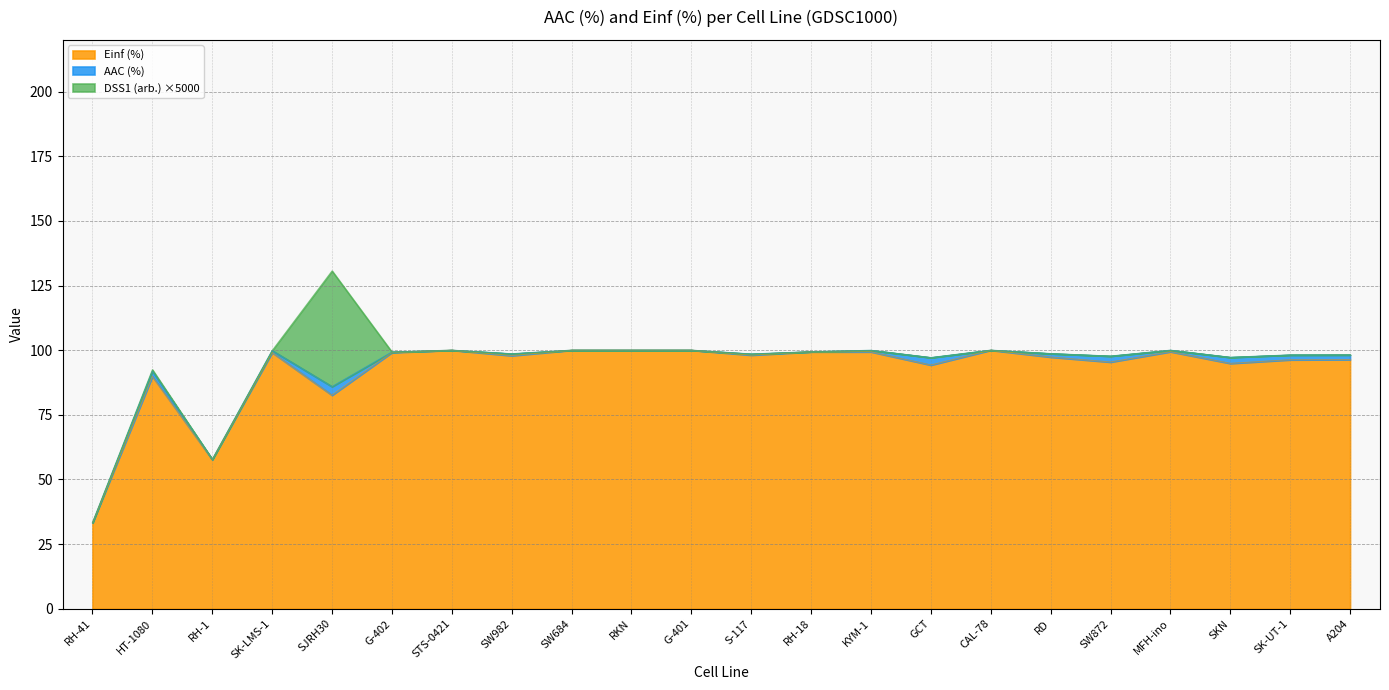

Reading left to right, what are all the values shown in this chart?

AAC (%): RH-41=0.1	HT-1080=2.0	RH-1=0.1	SK-LMS-1=0.8	SJRH30=3.3	G-402=0.2	STS-0421=0.0	SW982=0.7	SW684=0.0	RKN=0.0	G-401=0.0	S-117=0.4	RH-18=0.0	KYM-1=0.6	GCT=2.9	CAL-78=0.0	RD=1.3	SW872=2.3	MFH-ino=0.6	SKN=2.3	SK-UT-1=1.8	A204=1.8
Einf (%): RH-41=33.2	HT-1080=89.9	RH-1=57.7	SK-LMS-1=99.1	SJRH30=82.6	G-402=99.1	STS-0421=100.0	SW982=97.9	SW684=100.0	RKN=100.0	G-401=100.0	S-117=98.1	RH-18=99.4	KYM-1=99.4	GCT=94.3	CAL-78=100.0	RD=97.3	SW872=95.4	MFH-ino=99.4	SKN=94.9	SK-UT-1=96.3	A204=96.4
DSS1 (arb.): RH-41=0.0	HT-1080=0.0	RH-1=0.0	SK-LMS-1=0.0	SJRH30=0.0	G-402=0.0	STS-0421=0.0	SW982=0.0	SW684=0.0	RKN=0.0	G-401=0.0	S-117=0.0	RH-18=0.0	KYM-1=0.0	GCT=0.0	CAL-78=0.0	RD=0.0	SW872=0.0	MFH-ino=0.0	SKN=0.0	SK-UT-1=0.0	A204=0.0